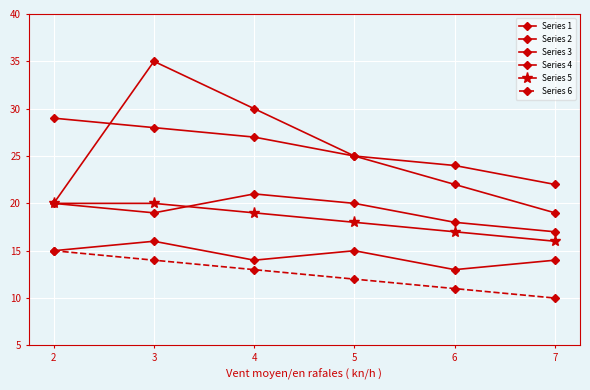

True or false: Series 5 has more than 1 interior local peaks.

False